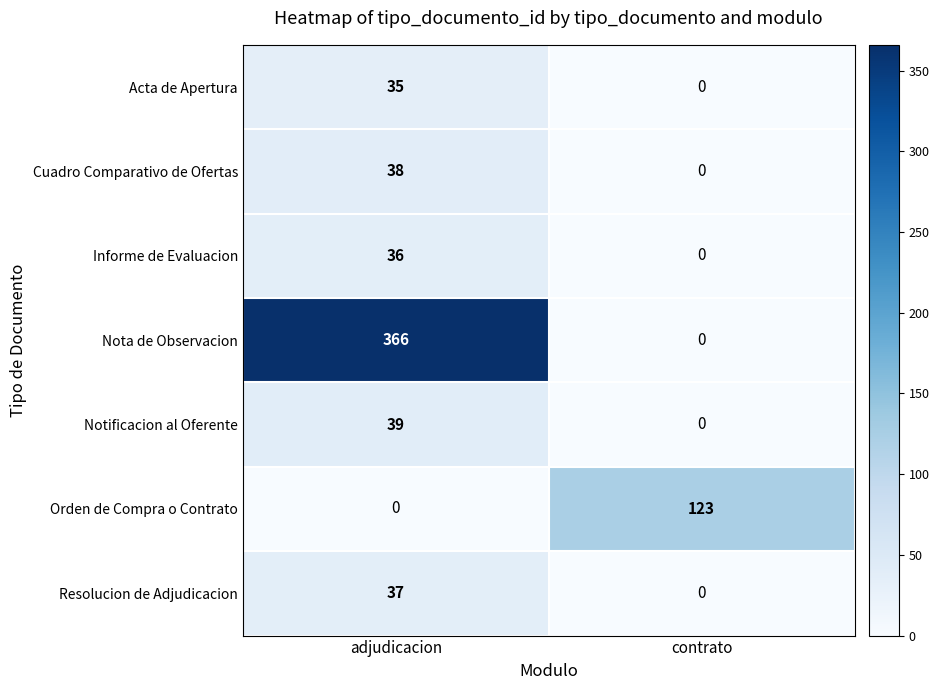

What is the average value of the Orden de Compra o Contrato series?

62